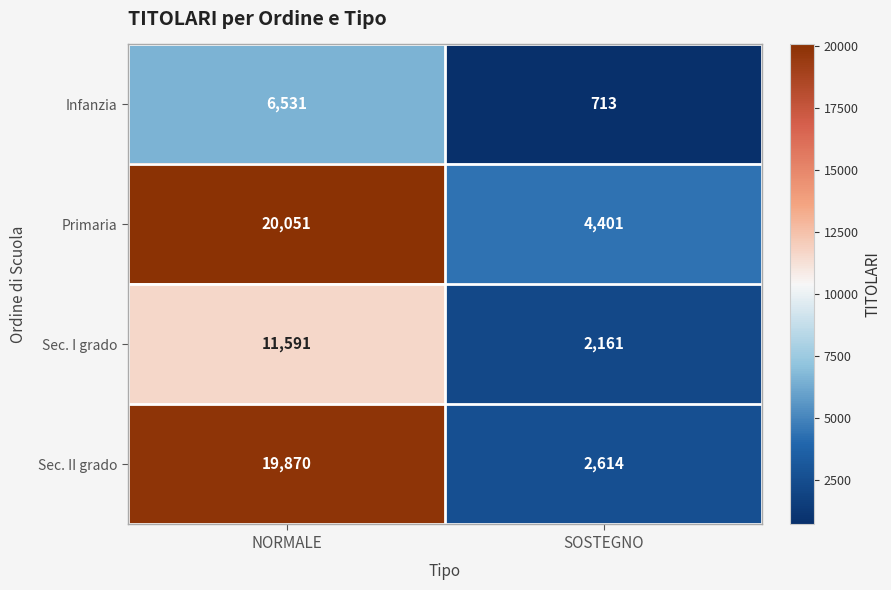

What is the sum of the Infanzia values at NORMALE and SOSTEGNO?

7244